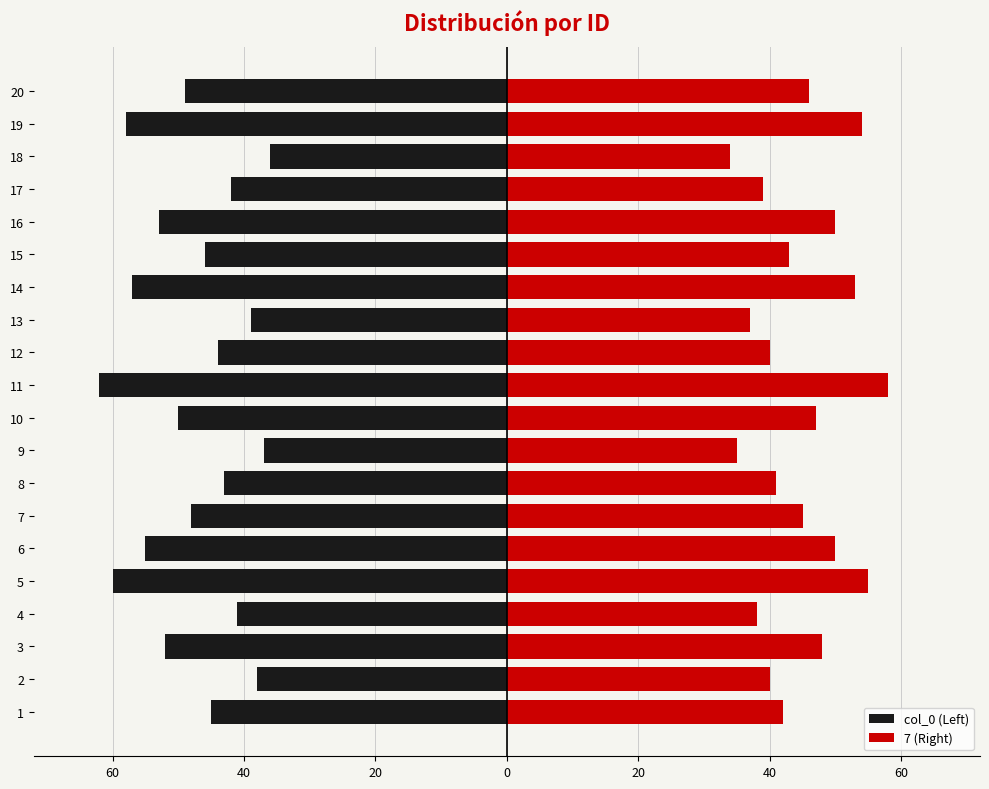

What is the sum of all 7 (Right) values?

895